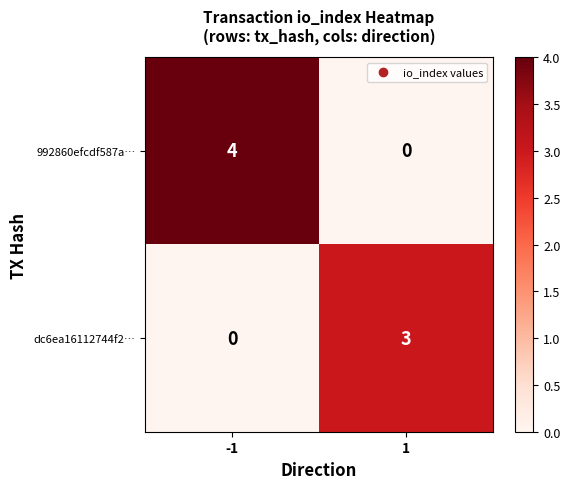

Count the number of data series in this chart.

2